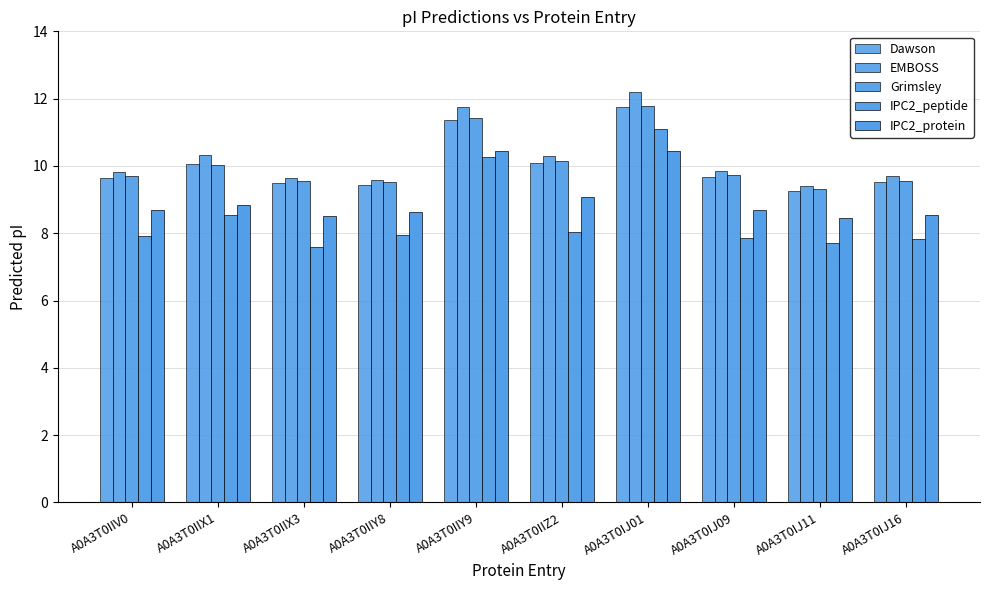

What is the average value of the Dawson series?

10.0